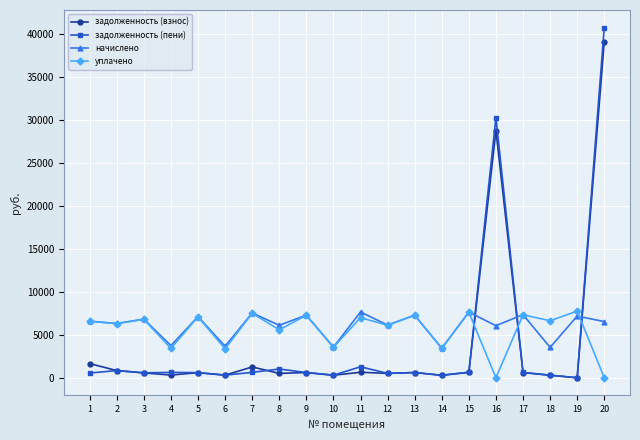

Which series changed the most between 12 and 18?

начислено